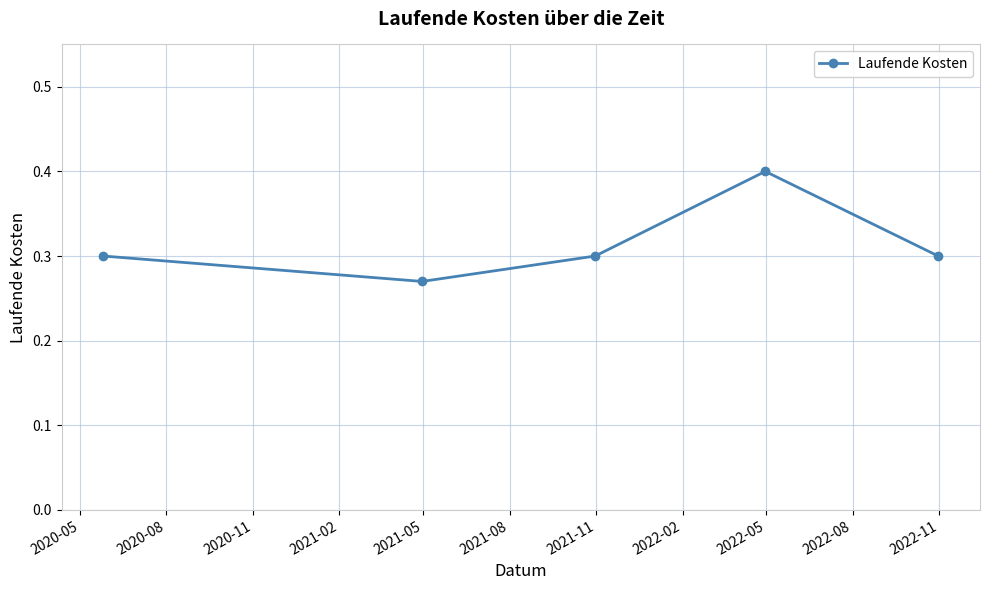

How many interior local peaks (higher than both neighbors) does the data have?

1